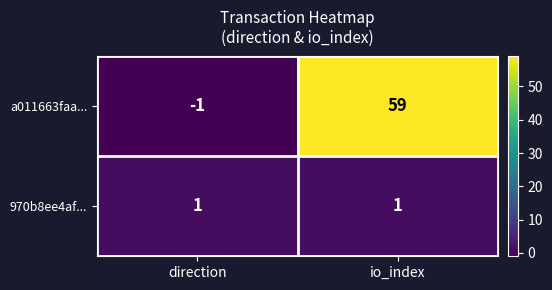

Count the number of data series in this chart.

2